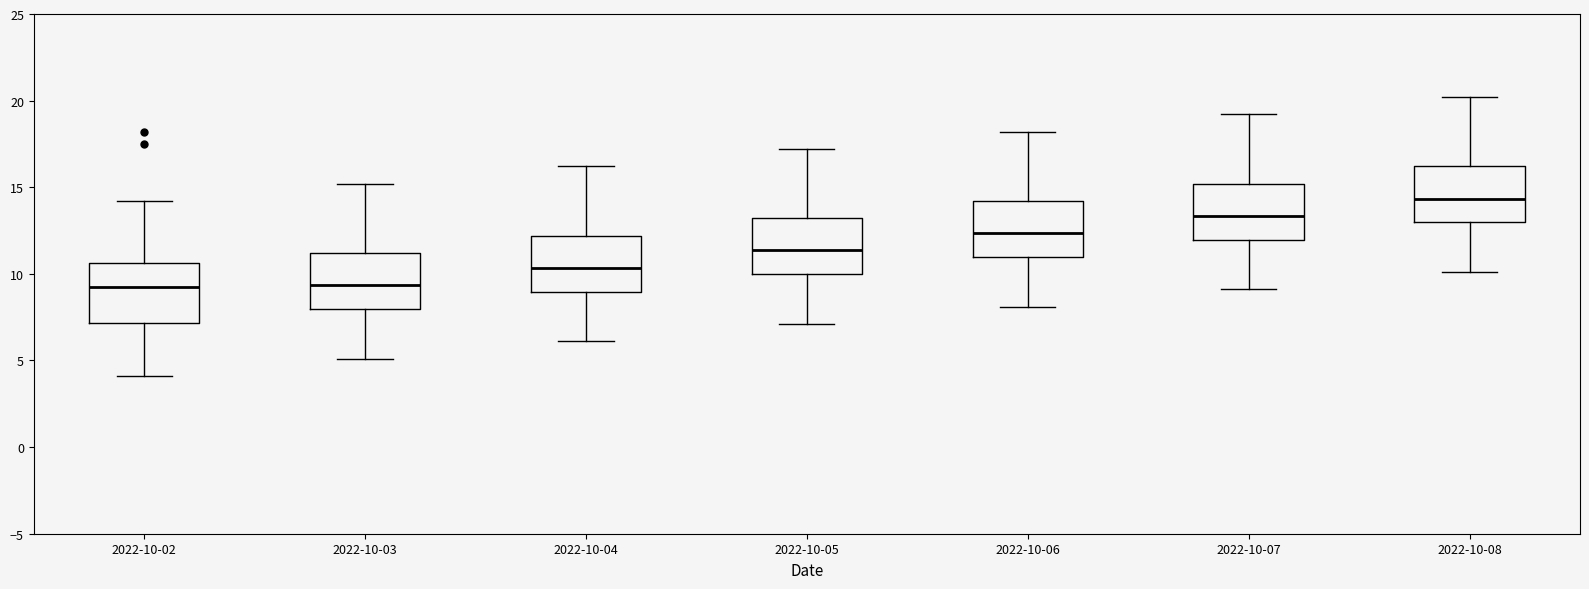

Reading left to right, transcribe this box plot: for each box, give where its median line is, the range the box spans, and where its two whiskers end, as read against the y-axis. The values are not printed on the chart, so give them approximately, as read against the axis.

2022-10-02: median 9.5, box 7.0 to 10.5, whiskers 4.0 to 14.0
2022-10-03: median 9.5, box 8.0 to 11.0, whiskers 5.0 to 15.0
2022-10-04: median 10.5, box 9.0 to 12.0, whiskers 6.0 to 16.0
2022-10-05: median 11.5, box 10.0 to 13.0, whiskers 7.0 to 17.0
2022-10-06: median 12.5, box 11.0 to 14.0, whiskers 8.0 to 18.0
2022-10-07: median 13.5, box 12.0 to 15.0, whiskers 9.0 to 19.0
2022-10-08: median 14.5, box 13.0 to 16.0, whiskers 10.0 to 20.0